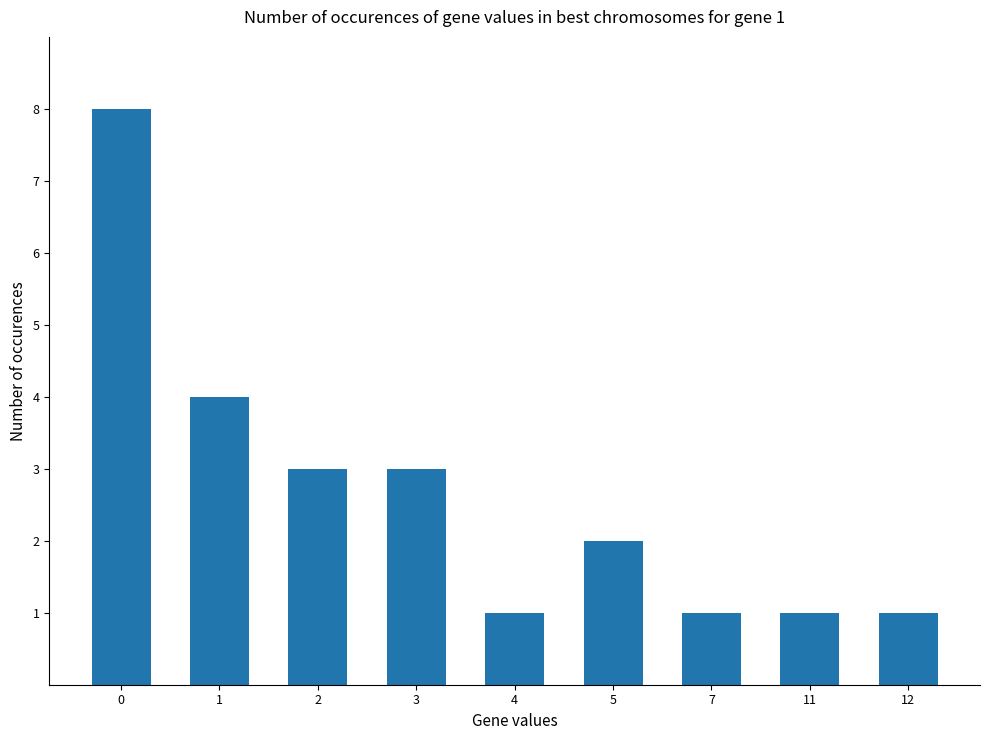

How many distinct data groups are displayed?

1